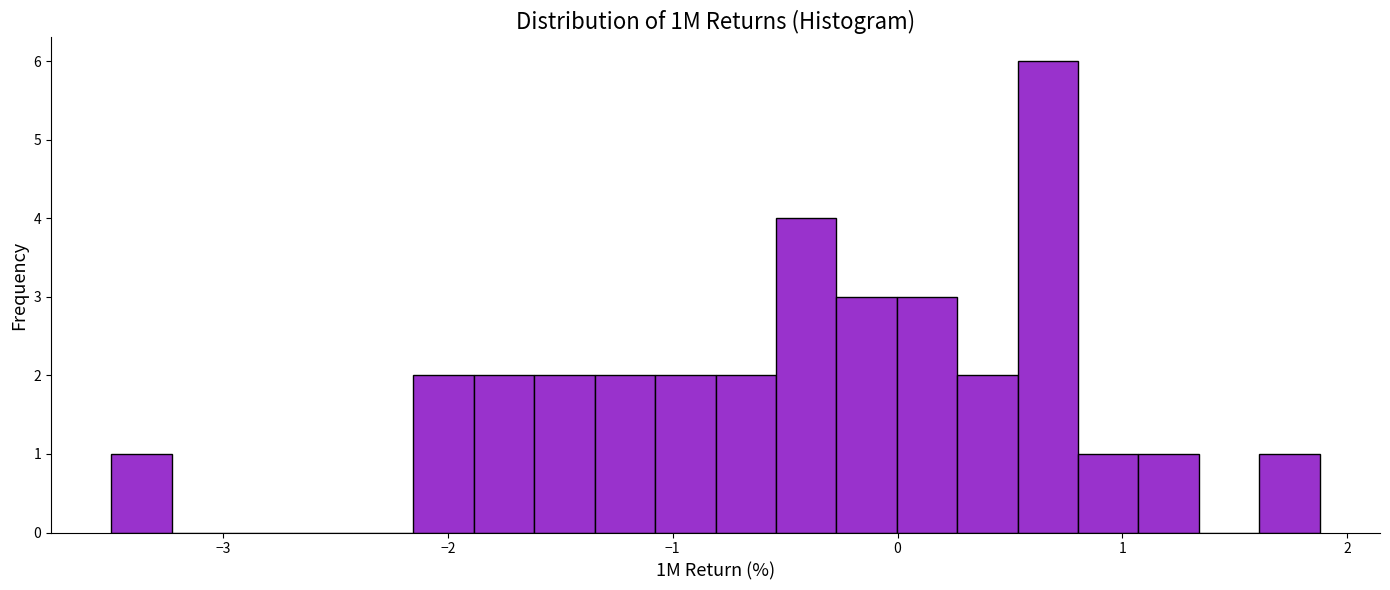

Read against the x-axis, roughly where is the centre of the tallest bar?

0.7